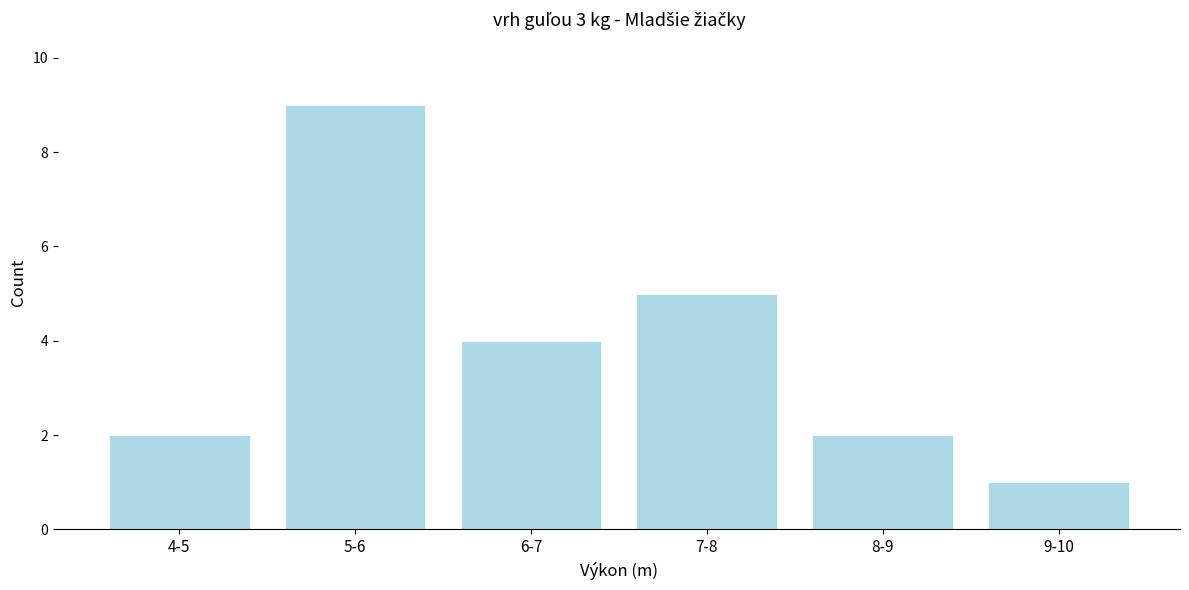

Reading left to right, what are all the values shown in this chart?

4-5=2	5-6=9	6-7=4	7-8=5	8-9=2	9-10=1